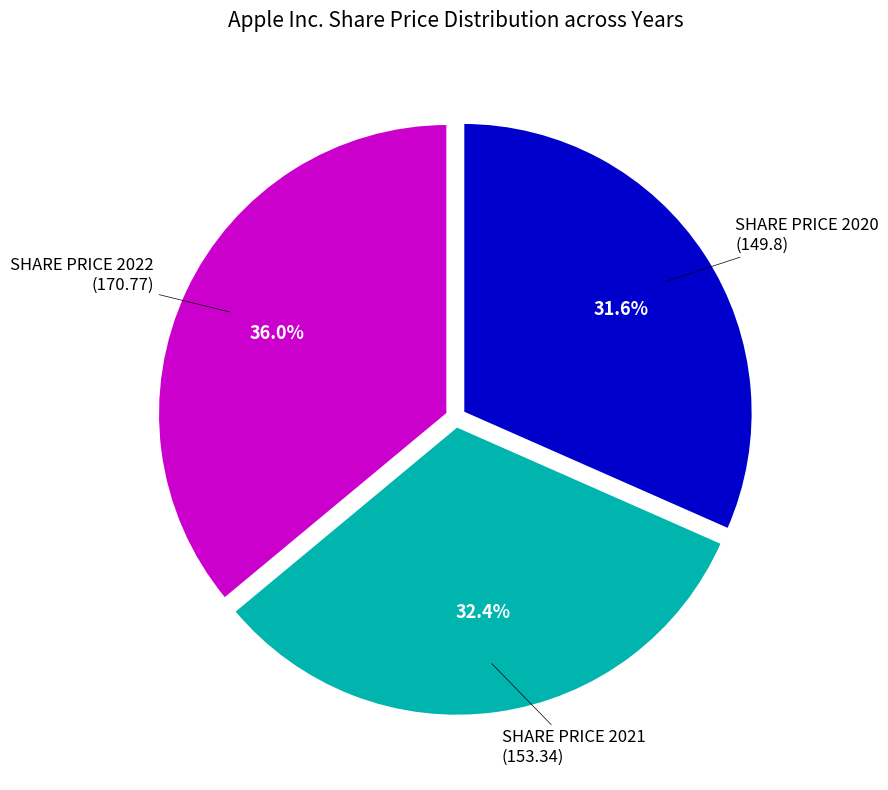

How many slices are in this pie chart?

3